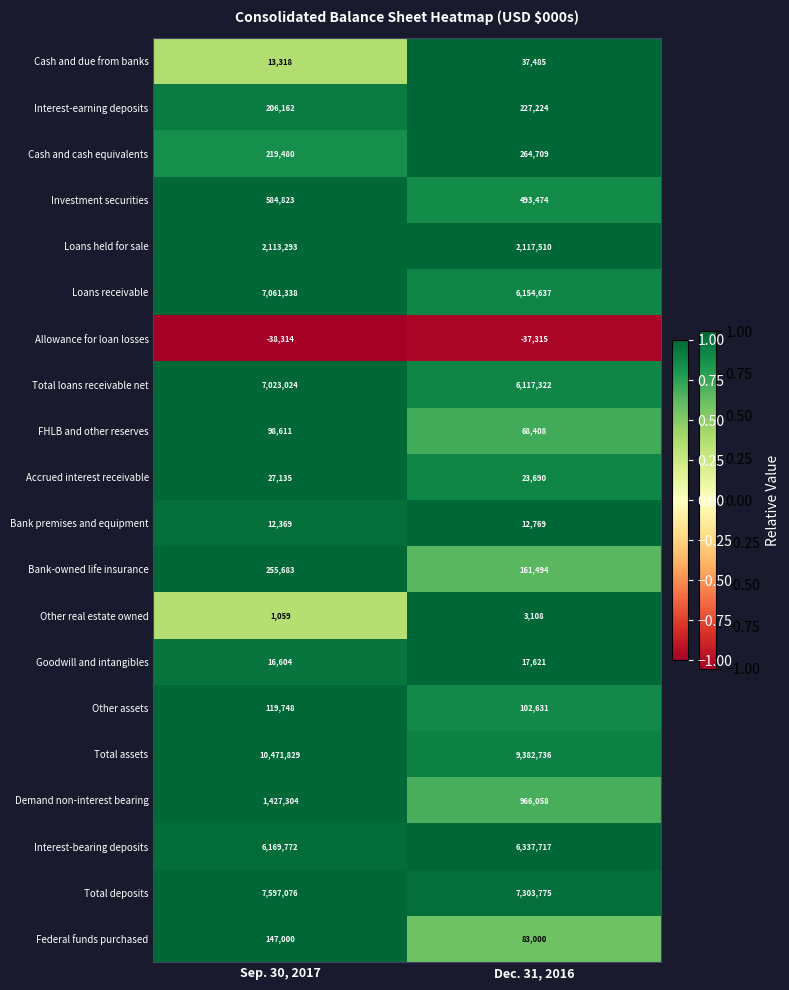

Which label corresponds to the largest value in the chart?

Sep. 30, 2017